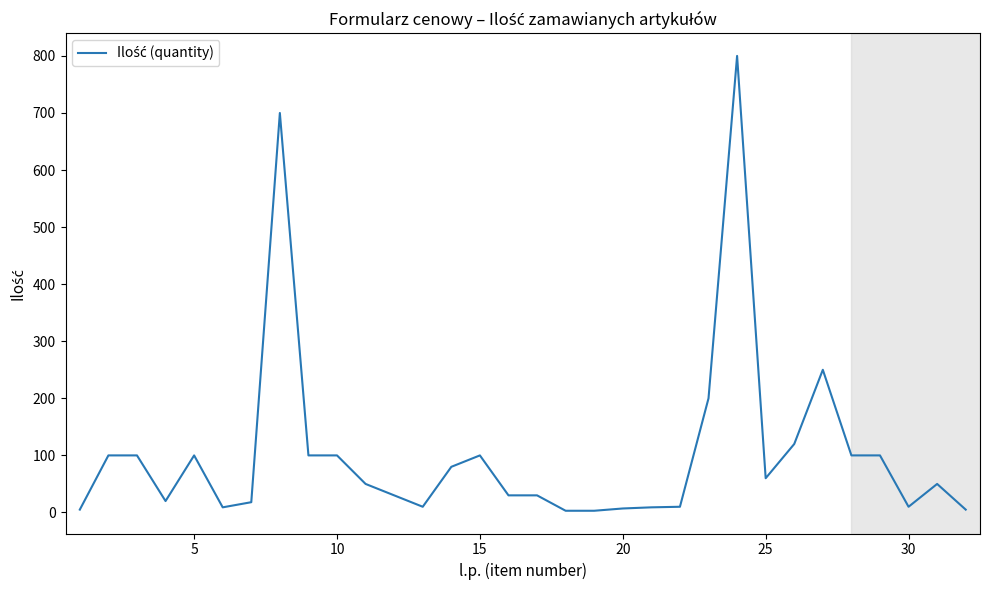

True or false: there are more than 2 points higher than both neighbors.

True